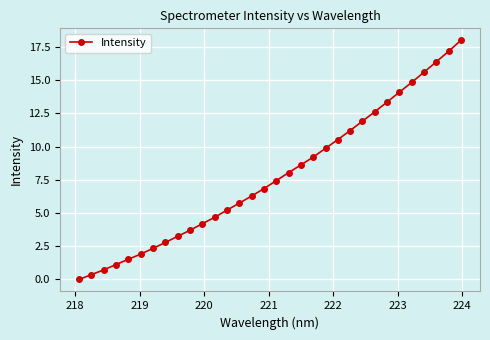

True or false: the data has more than 1 interior local peaks.

False